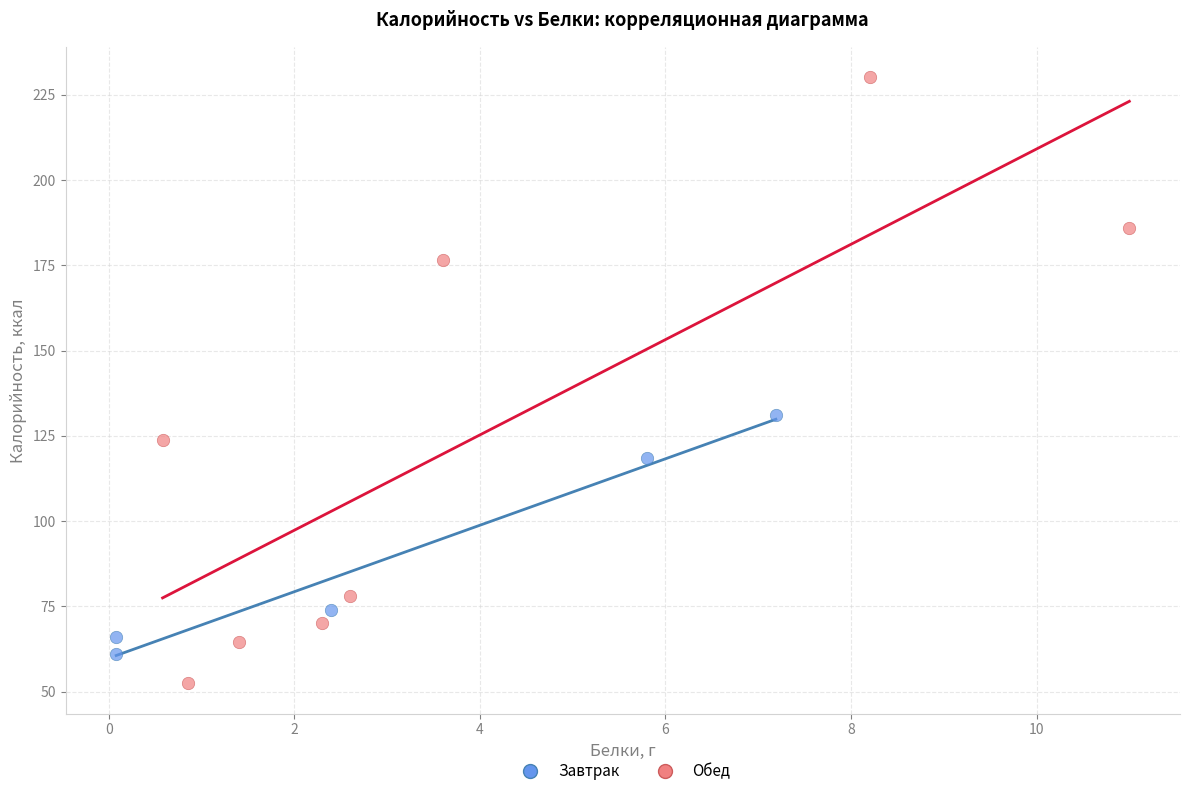

Which series has the widest spread of Y values?

Обед